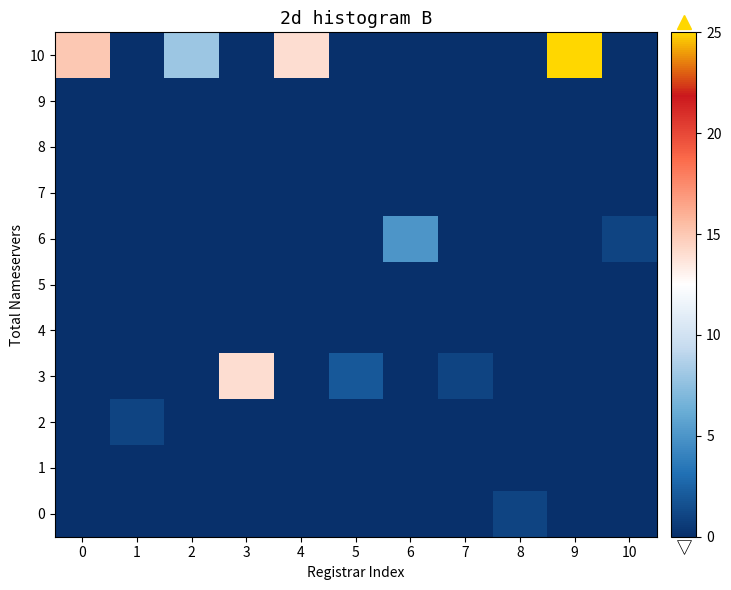

What is the spread (max minus min) of values at 0?

15